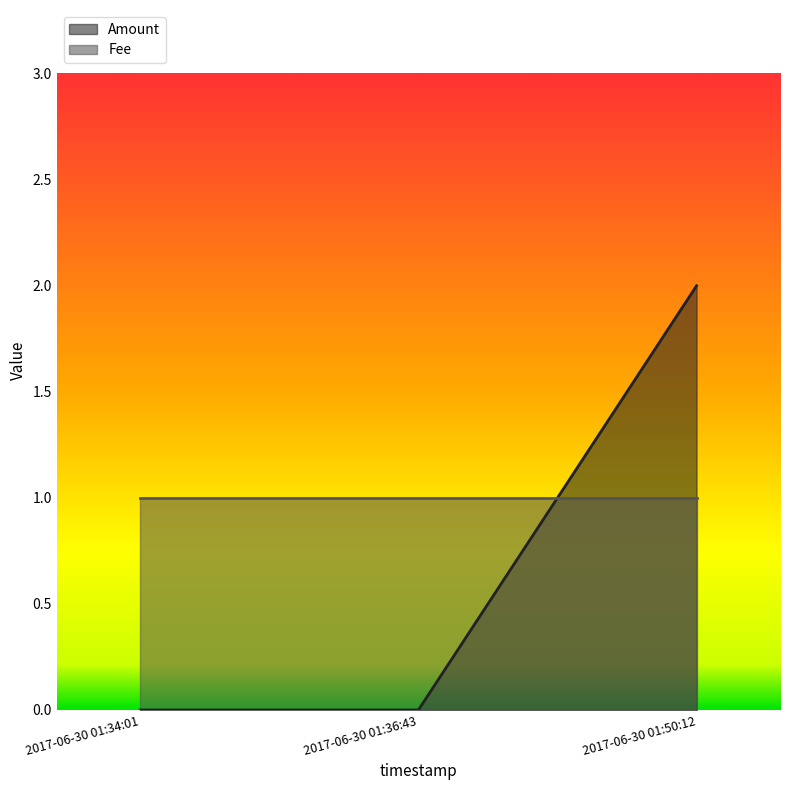

At which category does the chart reach its peak across all series?

2017-06-30 01:50:12